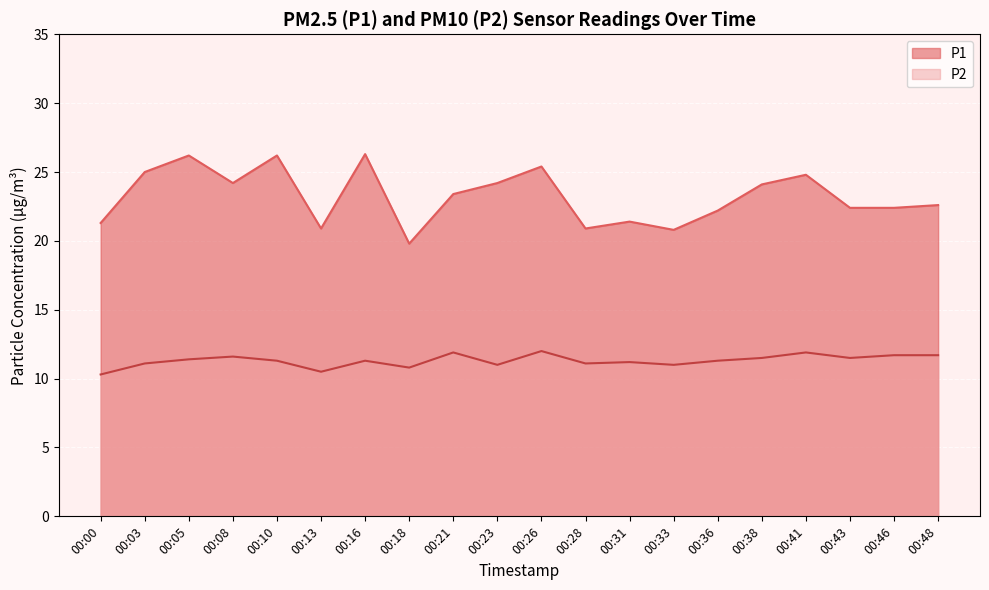

Which series has the largest range (max minus min)?

P1